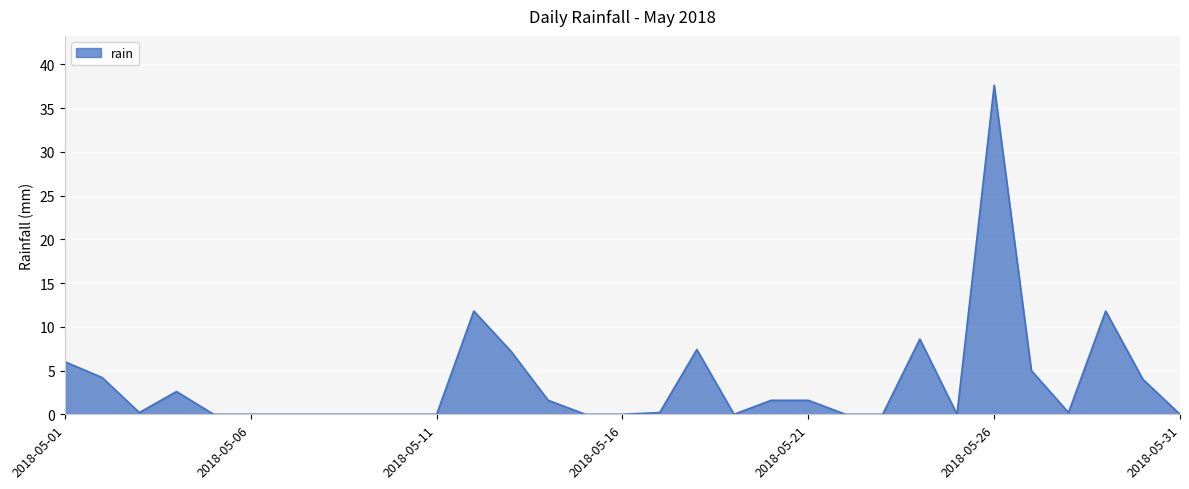

What is the difference between the maximum and minimum values?

37.6